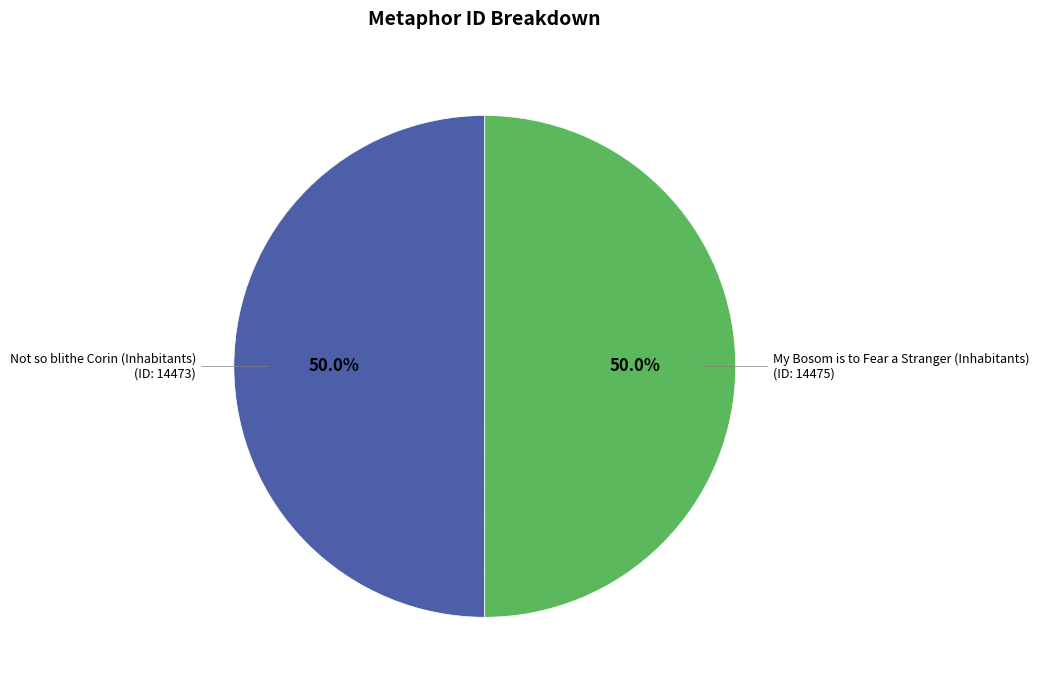

Is the sum of My Bosom is to Fear a Stranger (Inhabitants) and Not so blithe Corin (Inhabitants) greater than half?

Yes